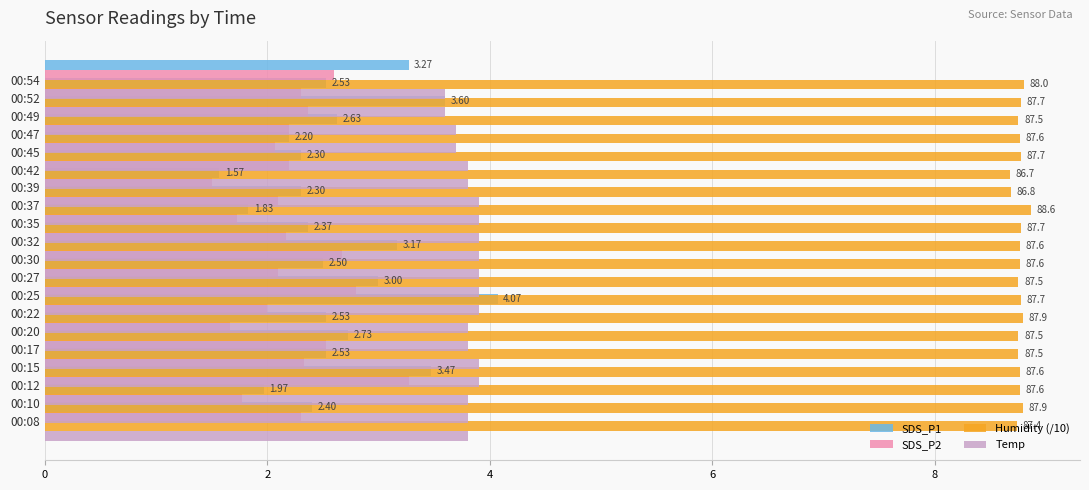

What is the difference between the maximum and second lowest values in the Temp series?

0.3